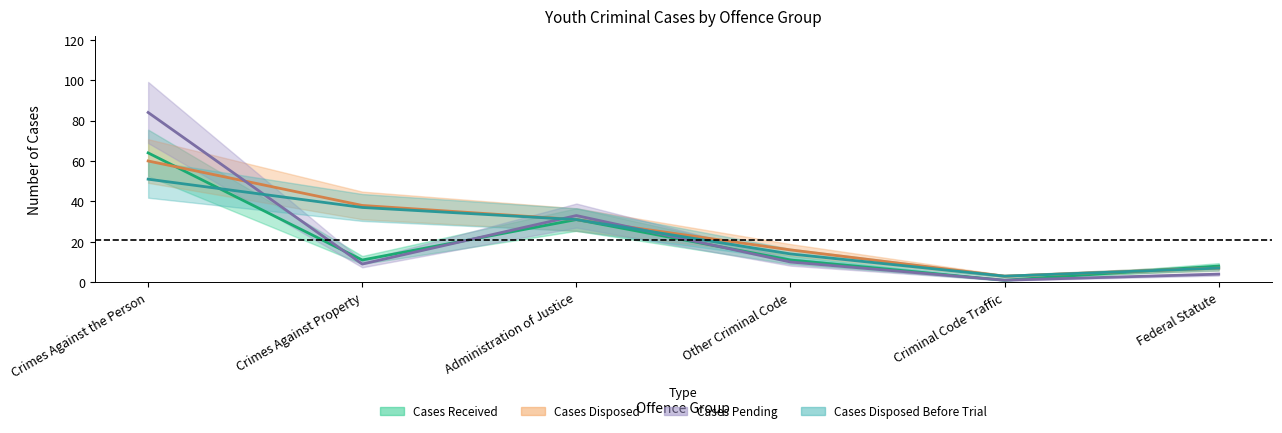

What is the difference between the highest and lowest values at Crimes Against the Person?

33